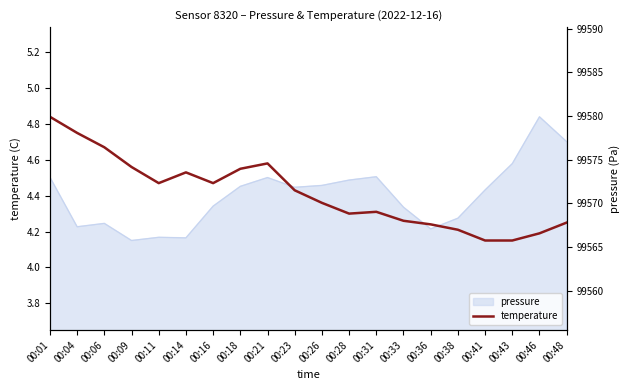

Where is the data nearest to the value 4?

00:41